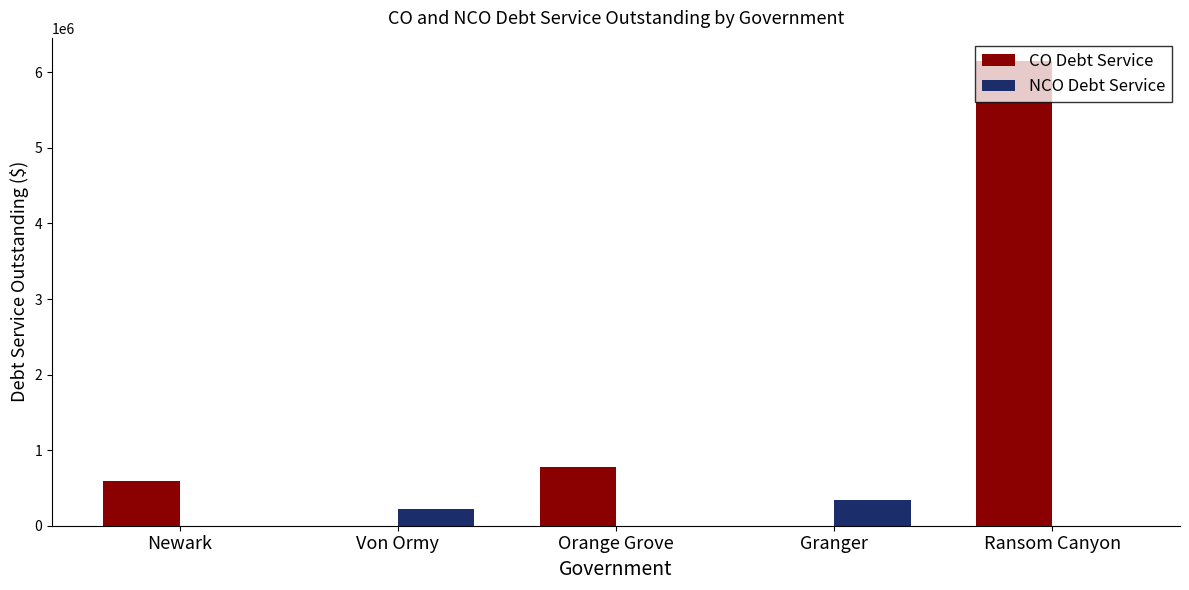

The value of NCO Debt Service at Newark is 0.0. True or false?

True